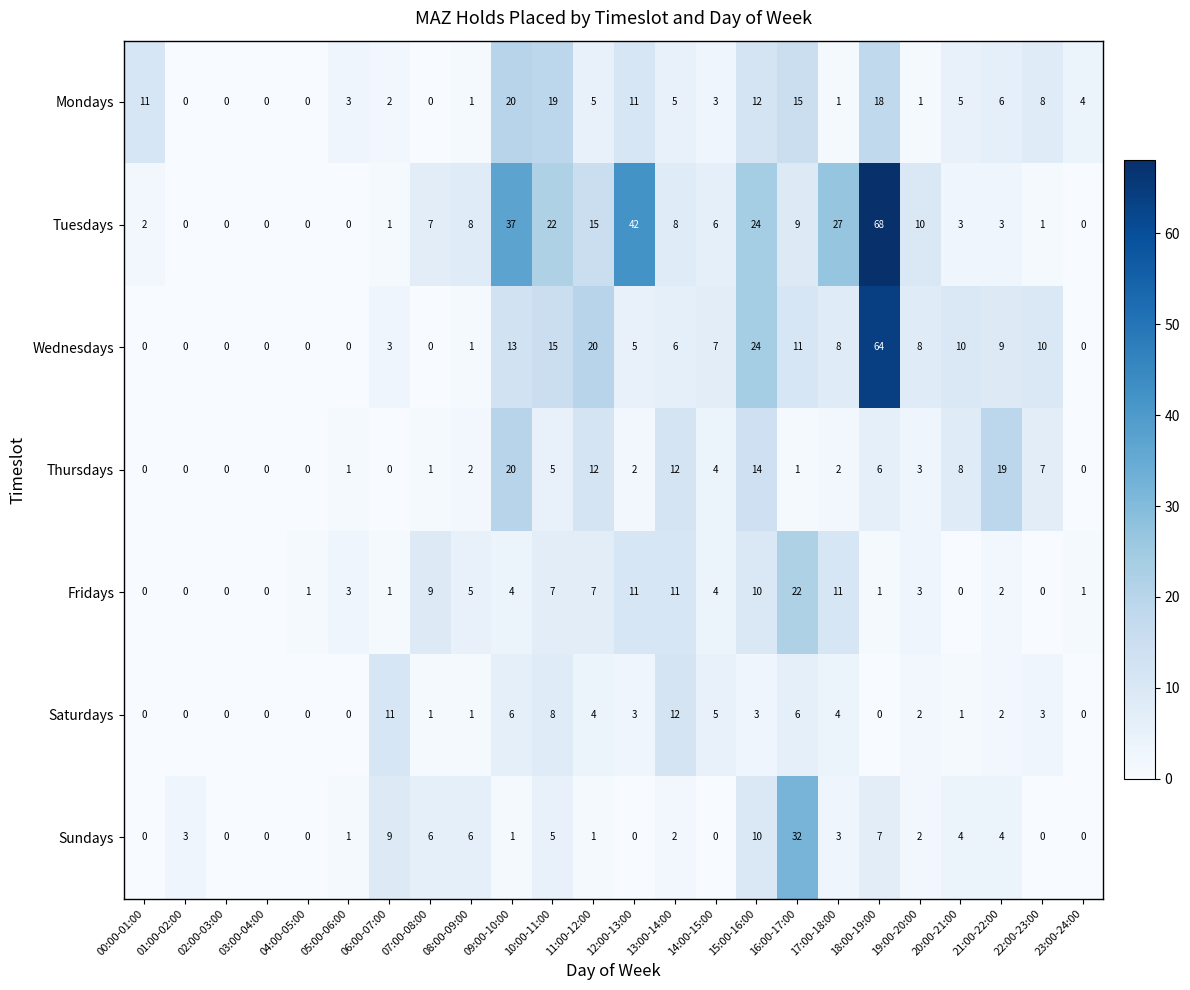

Which series has the largest total across all categories?

Tuesdays